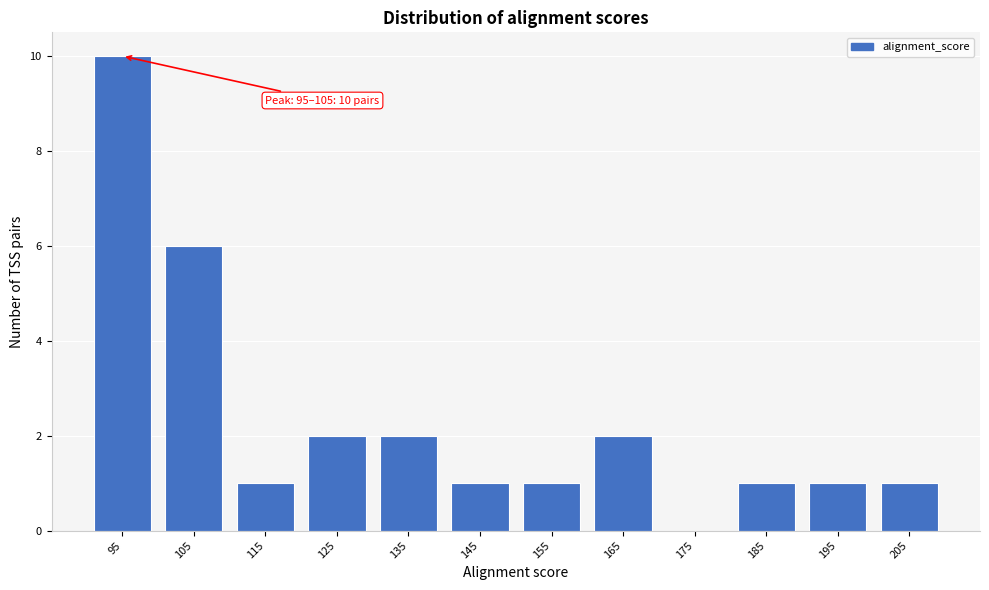

Reading right to left, list all the values displayed in this chart.

205=1	195=1	185=1	175=0	165=2	155=1	145=1	135=2	125=2	115=1	105=6	95=10